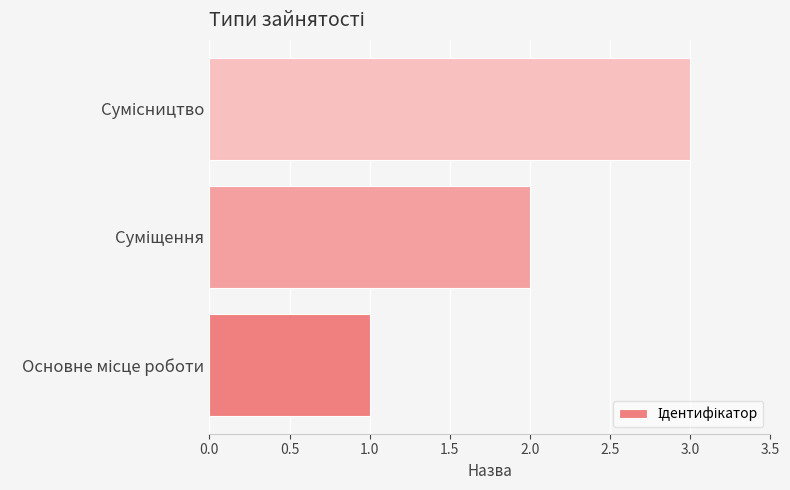

How many data points does each series have?

3